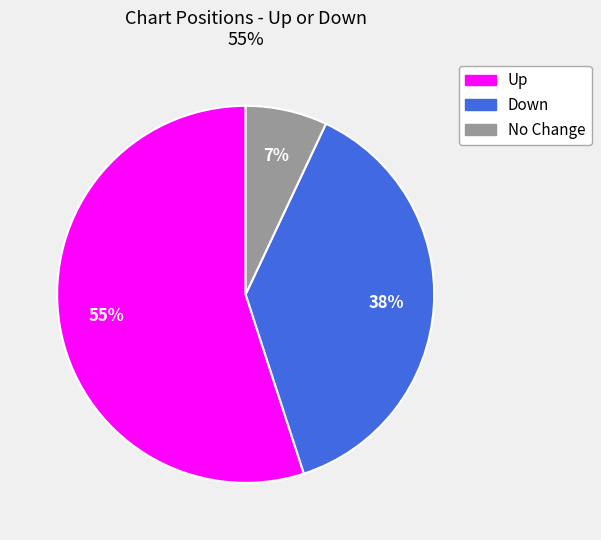

To the nearest percent, what is the difference between the largest and smallest slice percentages?

48%